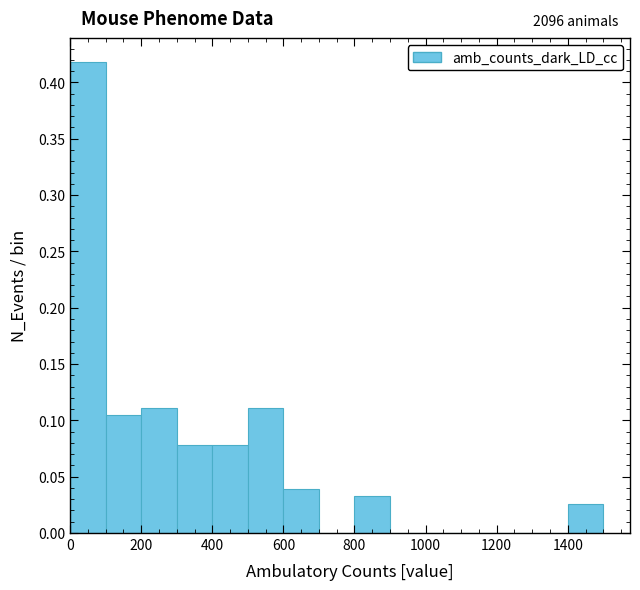

Over which range of the x-axis is the bar tallest?

0 to 100